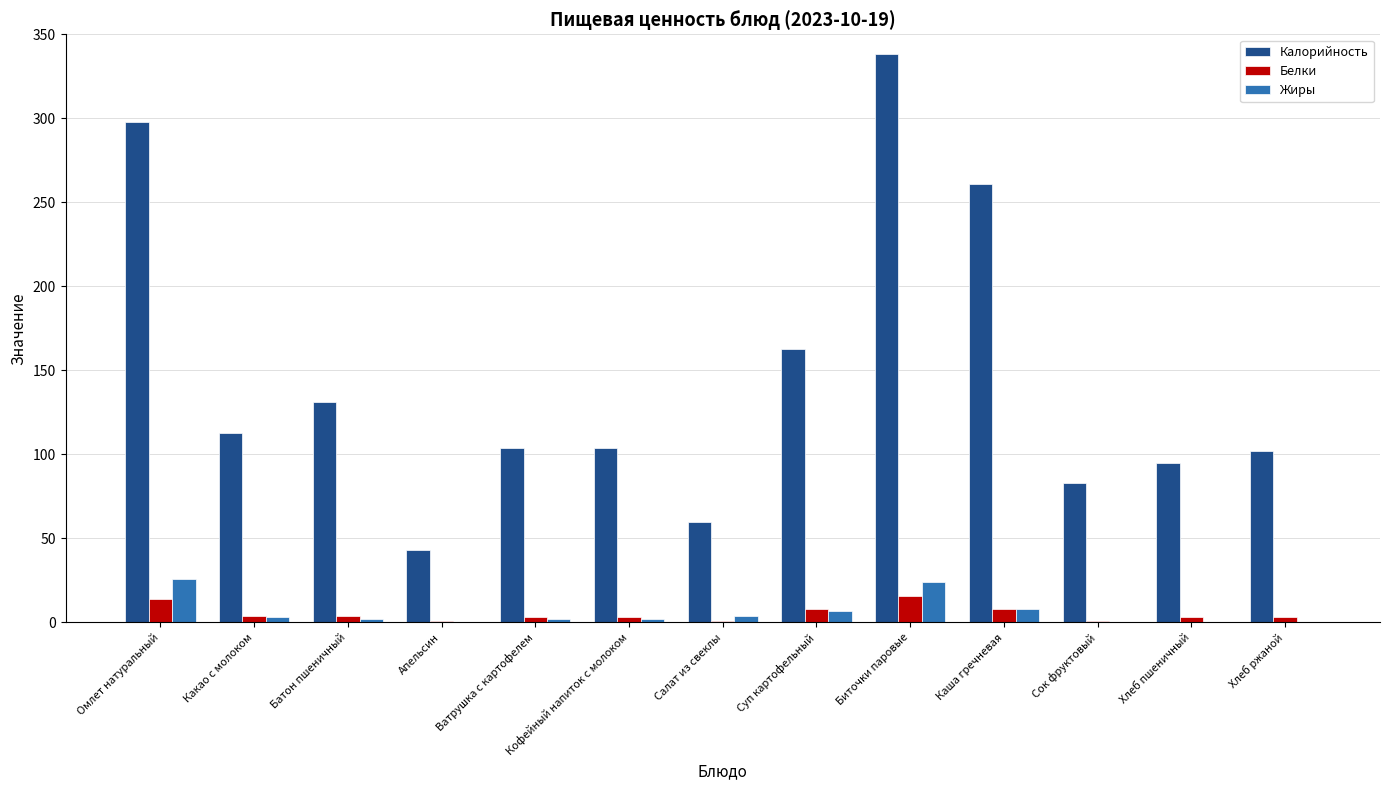

What is the average value of the Белки series?

5.3